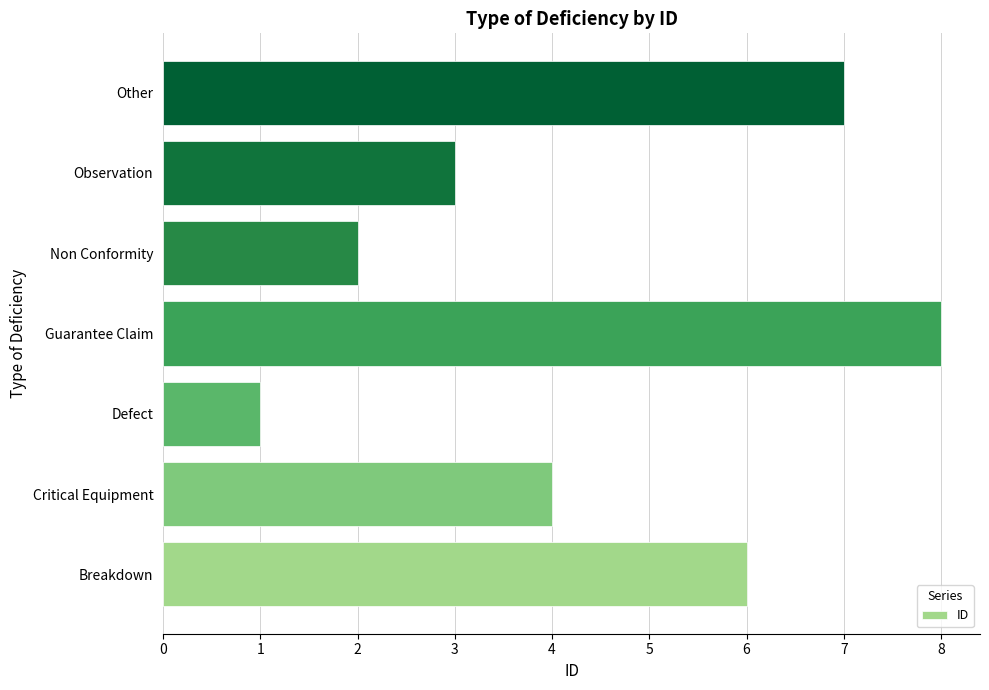

Rank the categories by value from lowest to highest.

Defect, Non Conformity, Observation, Critical Equipment, Breakdown, Other, Guarantee Claim